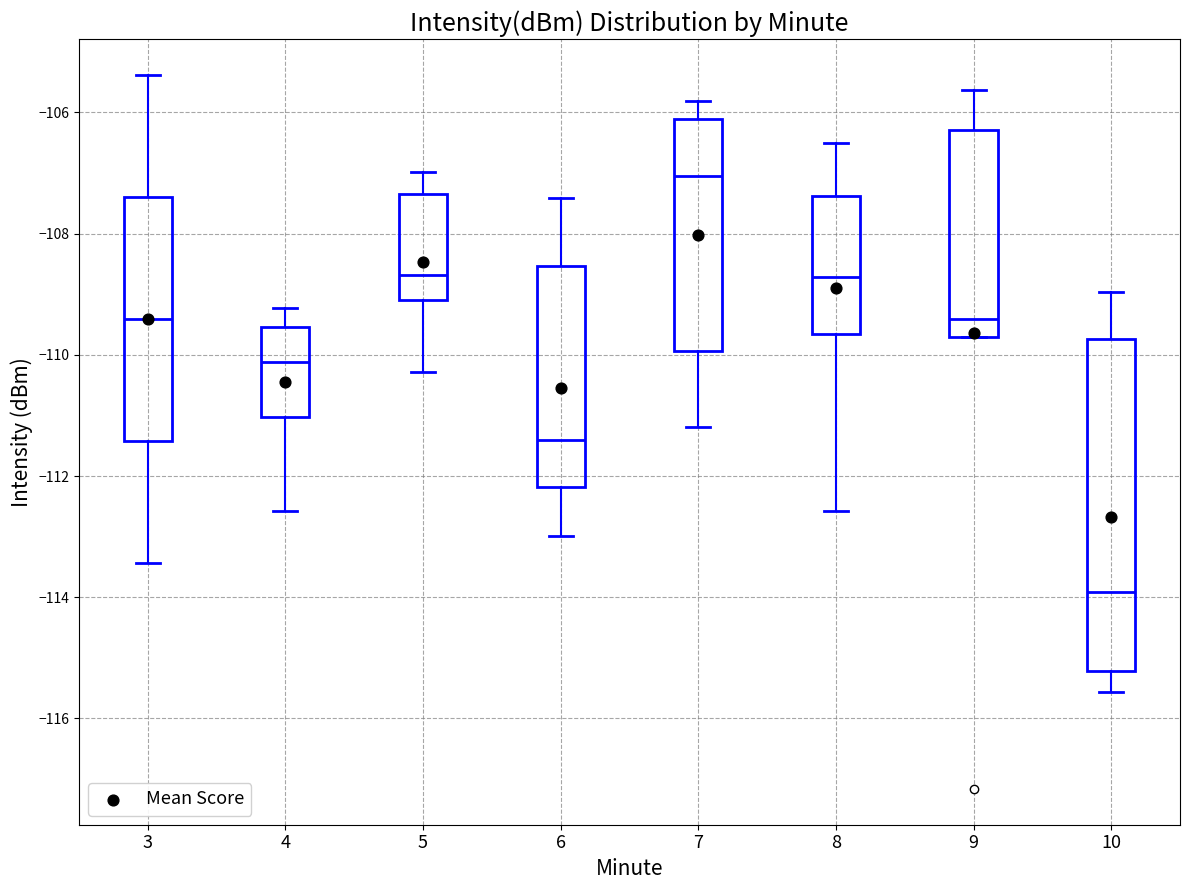

Which box's median line is the highest?

7